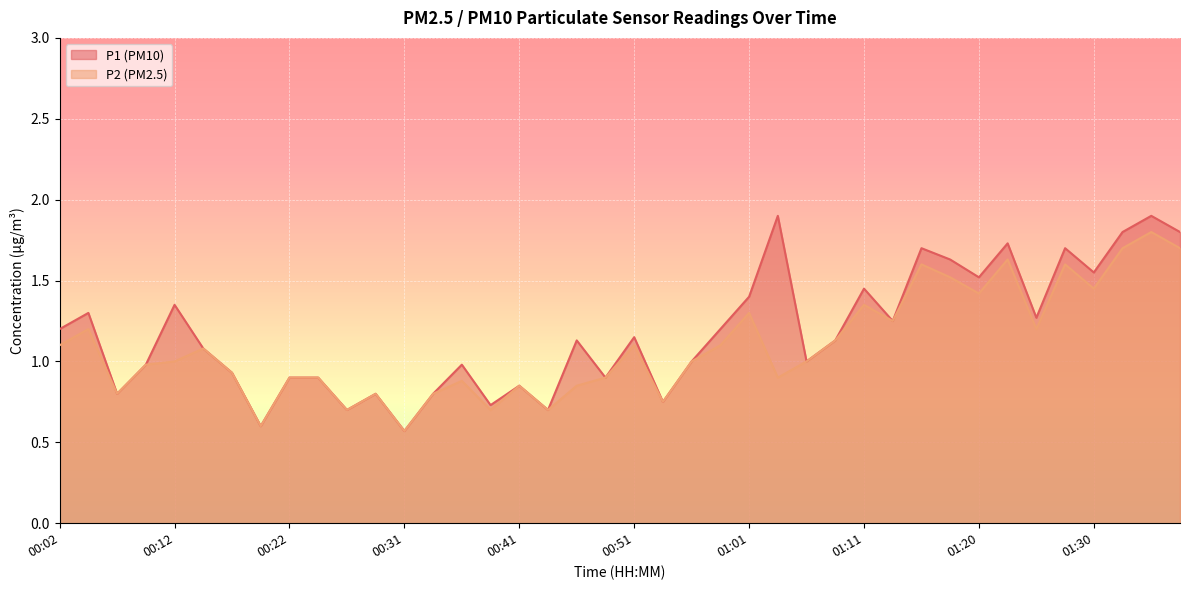

Between 00:51 and 00:41, which is larger?

00:51